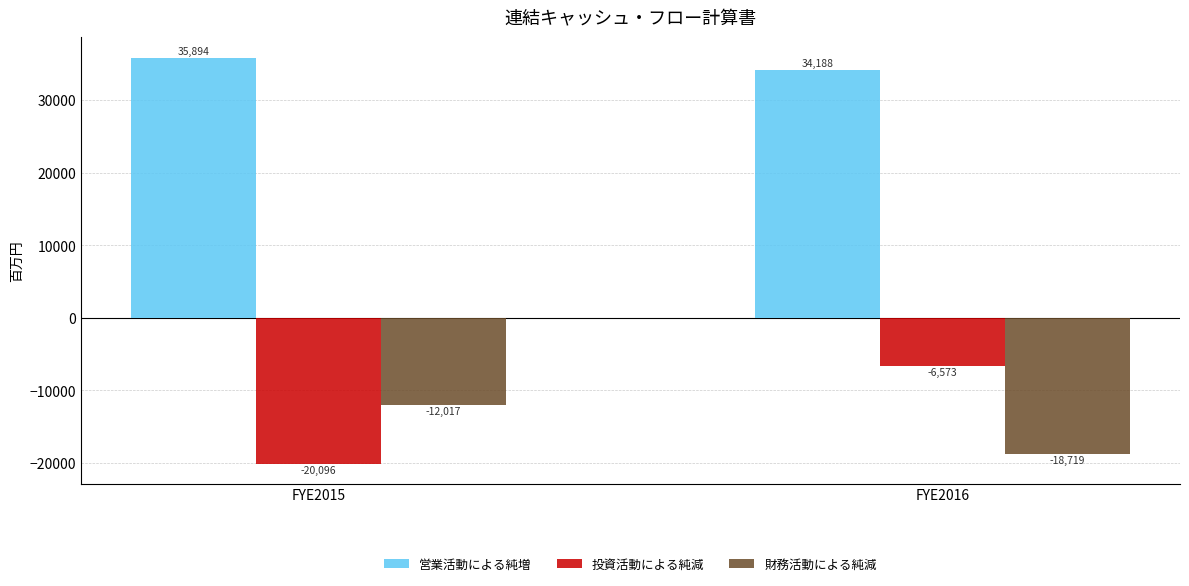

What is the minimum value shown in the chart?

-20096